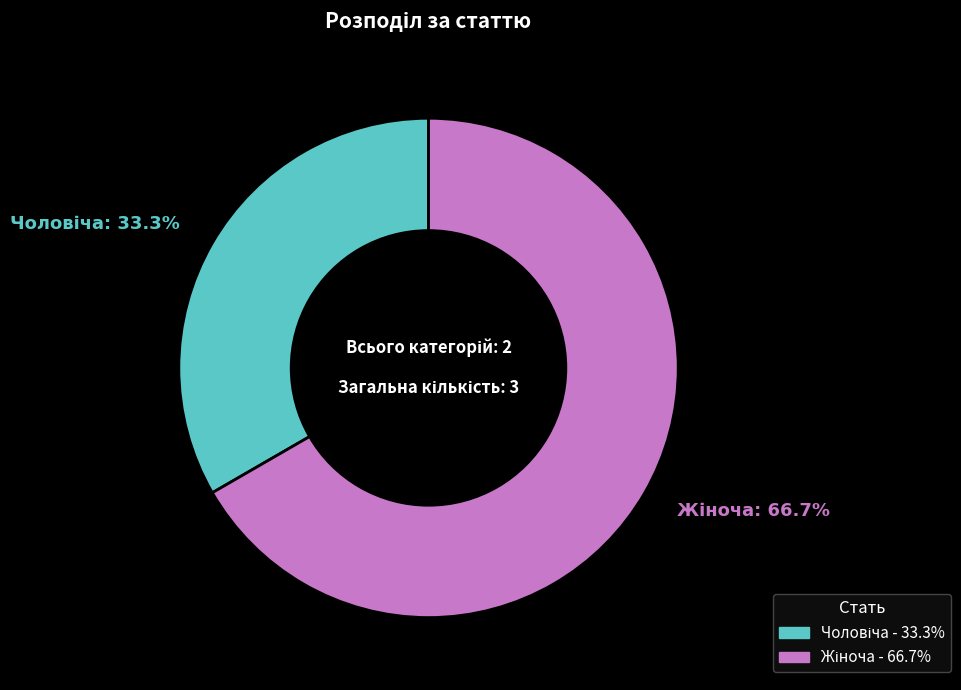

Count the number of slices in the pie.

2